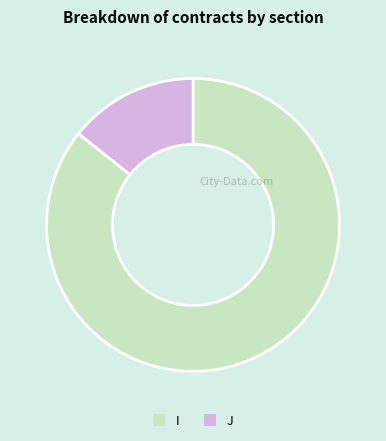

Combined, do J and I account for over 50%?

Yes